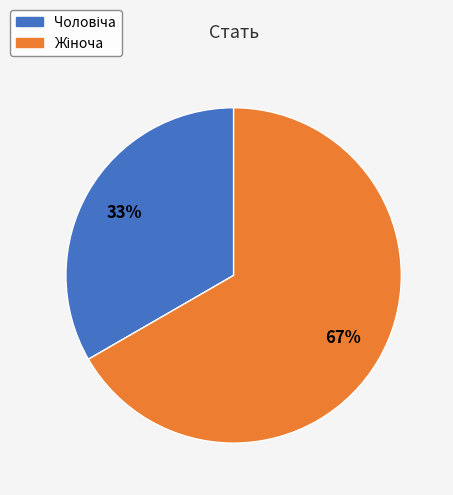

To the nearest percent, what is the average slice percentage?

50%